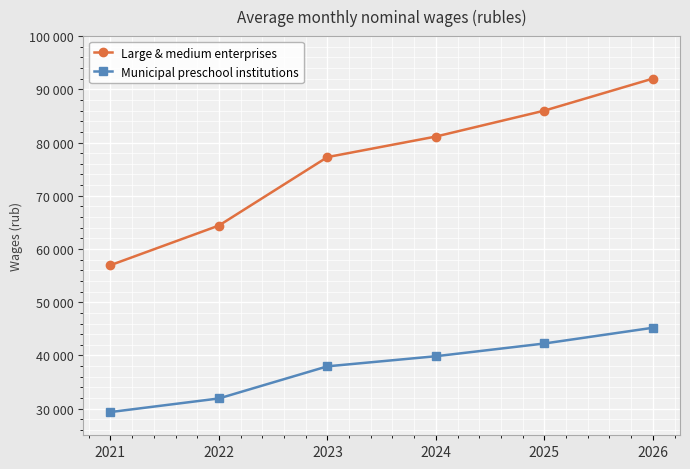

What are all the series names shown in the legend?

Large & medium enterprises, Municipal preschool institutions